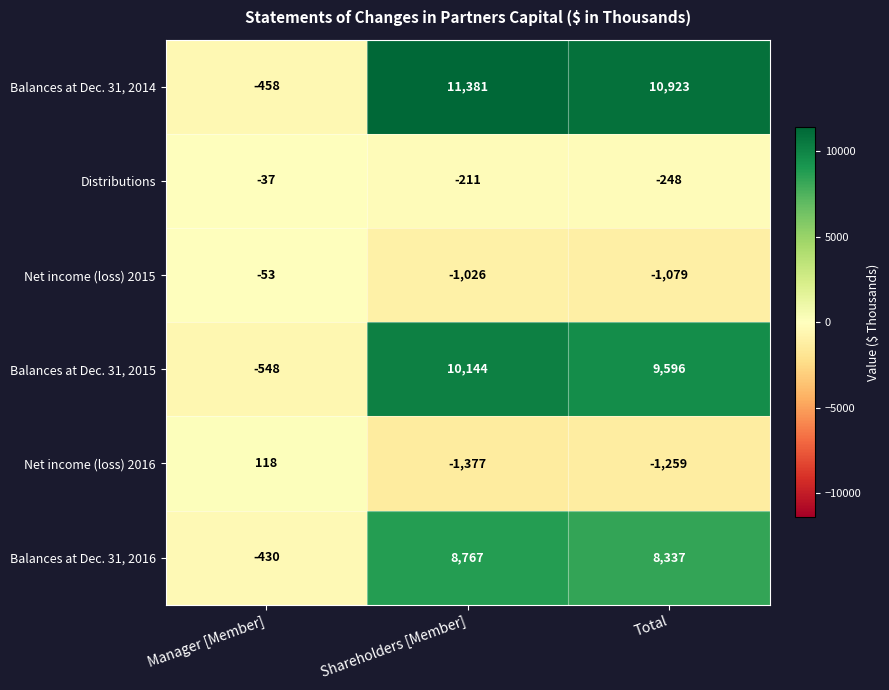

True or false: Balances at Dec. 31, 2015 has a value of -849 at Manager [Member].

False